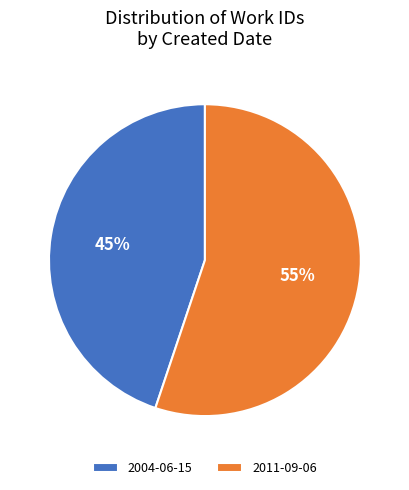

How many slices are in this pie chart?

2